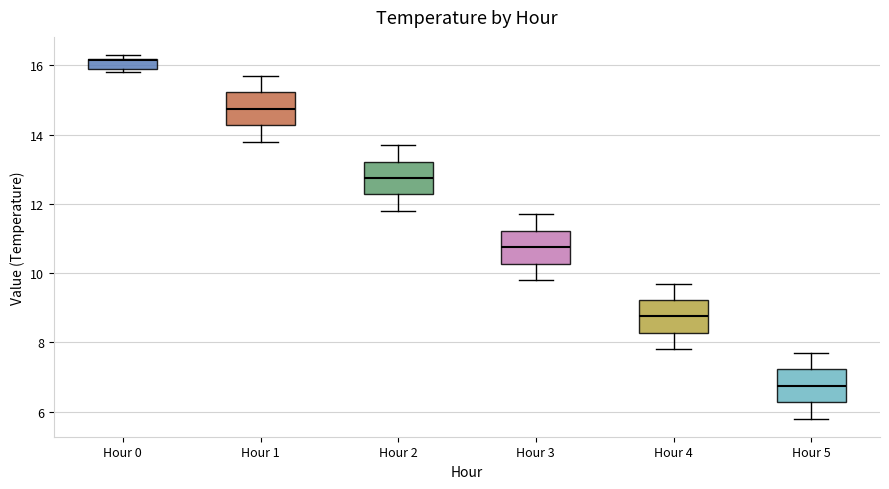

Where does the lower whisker of the box for Hour 5 end on the y-axis? The values are not printed on the chart, so give them approximately, as read against the axis.

5.8